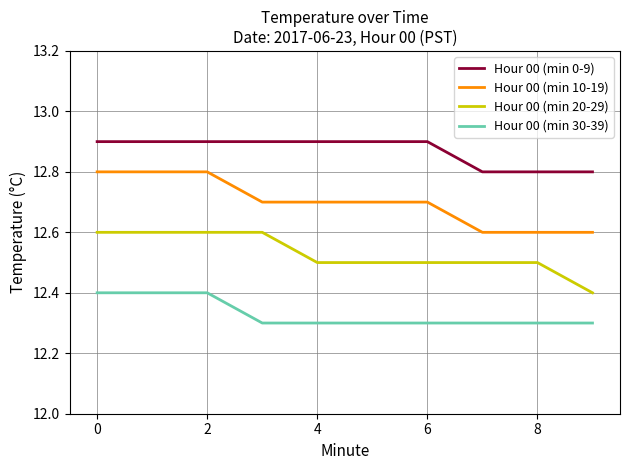

Which series has the largest total across all categories?

Hour 00 (min 0-9)